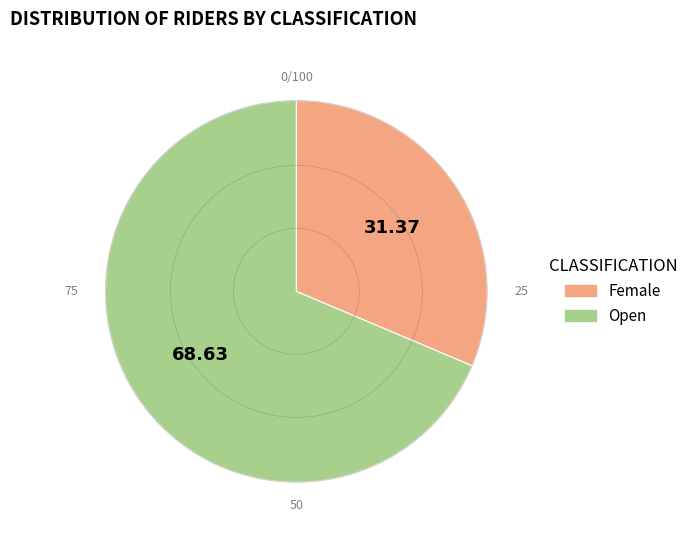

Rank the categories by value from lowest to highest.

Female, Open